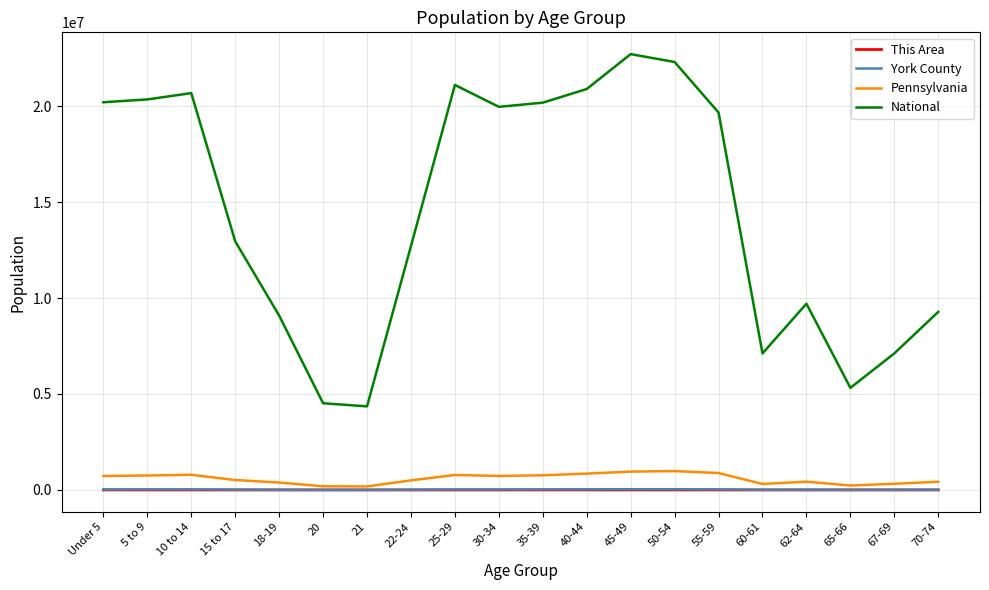

What is the lowest value of the National series?

4354294